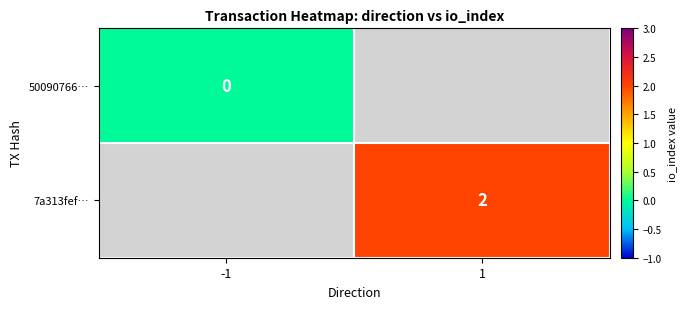

The value of 7a313fef… at 1 is 1. True or false?

False